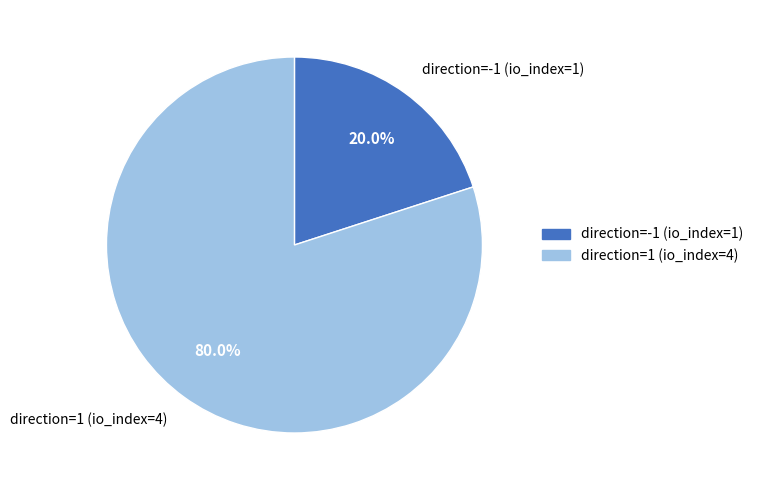

To the nearest percent, what is the average slice percentage?

50%